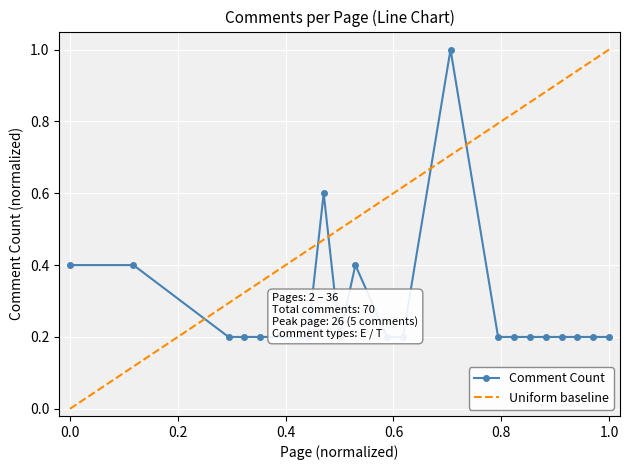

What is the average value?

0.3